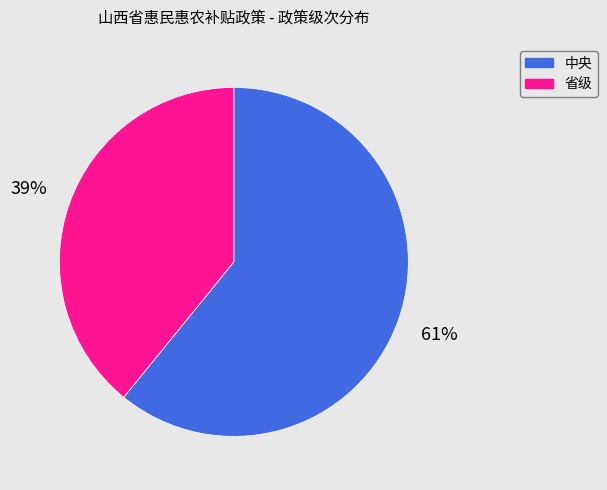

Do 中央 and 省级 together represent more than half of the pie?

Yes